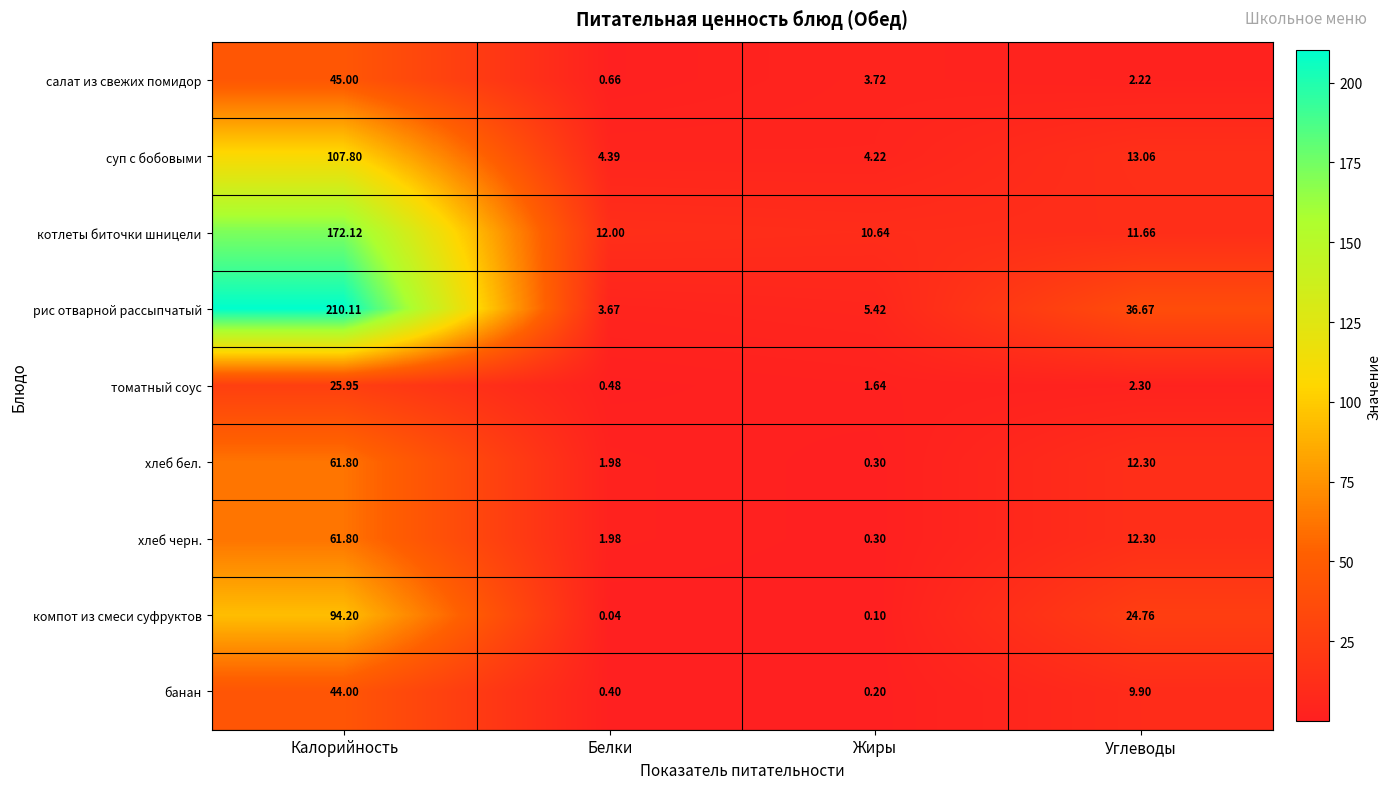

Which series has the widest spread of values?

рис отварной рассыпчатый